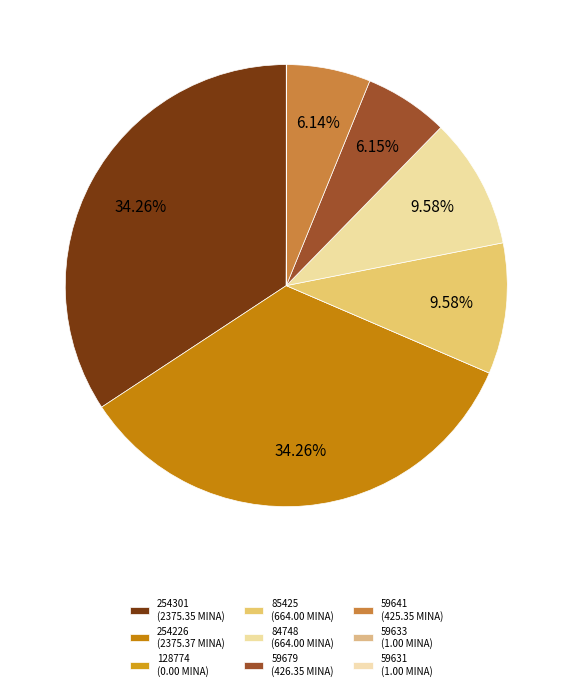

Between 59641 and 84748, which is larger?

84748